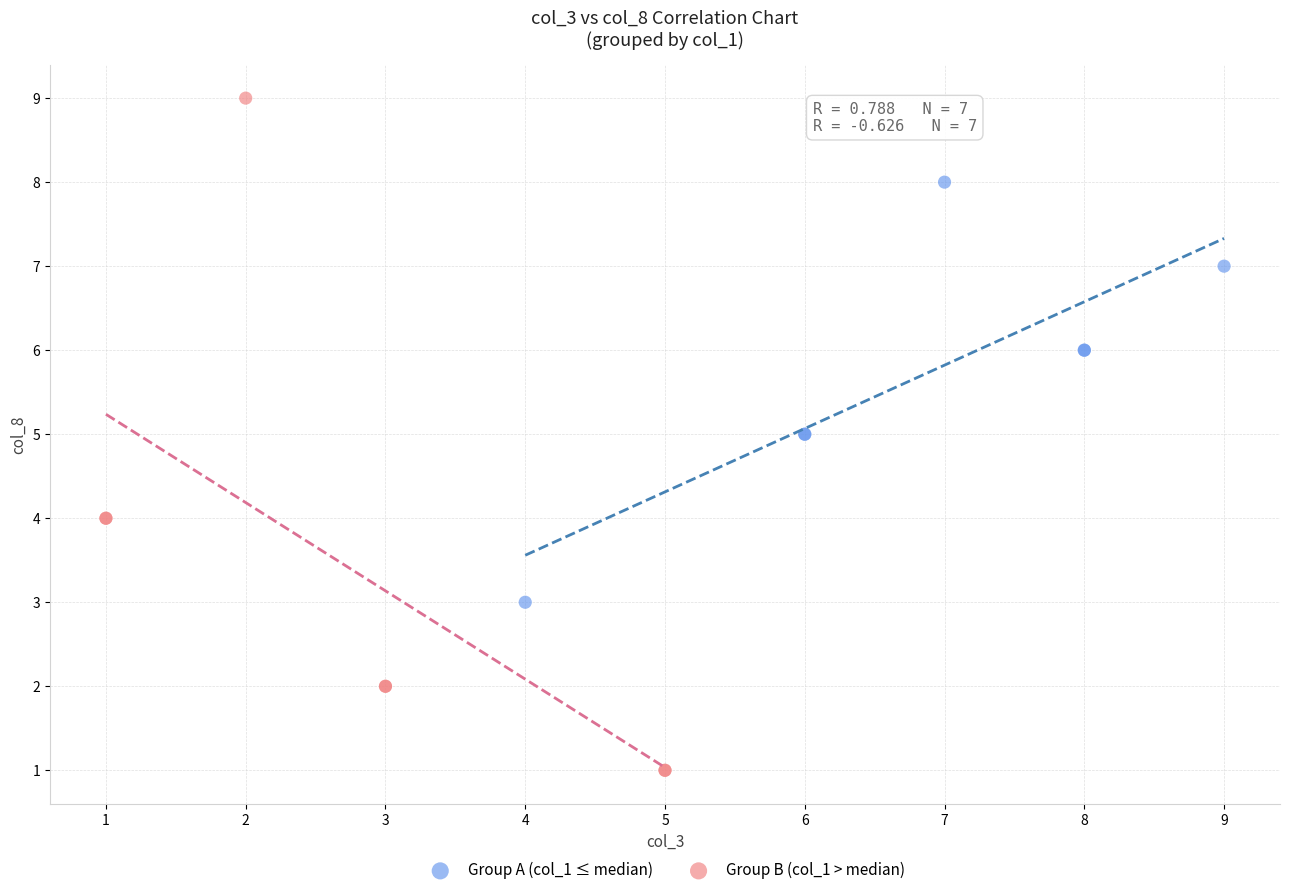

Which series reaches the minimum Y coordinate?

Group B (col_1 > median)